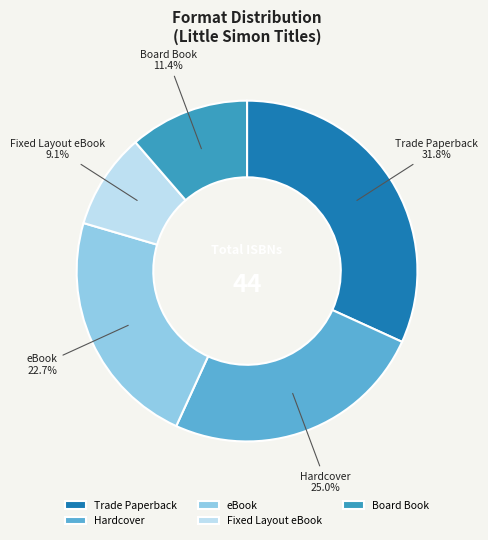

Is the sum of Trade Paperback and eBook greater than half?

Yes